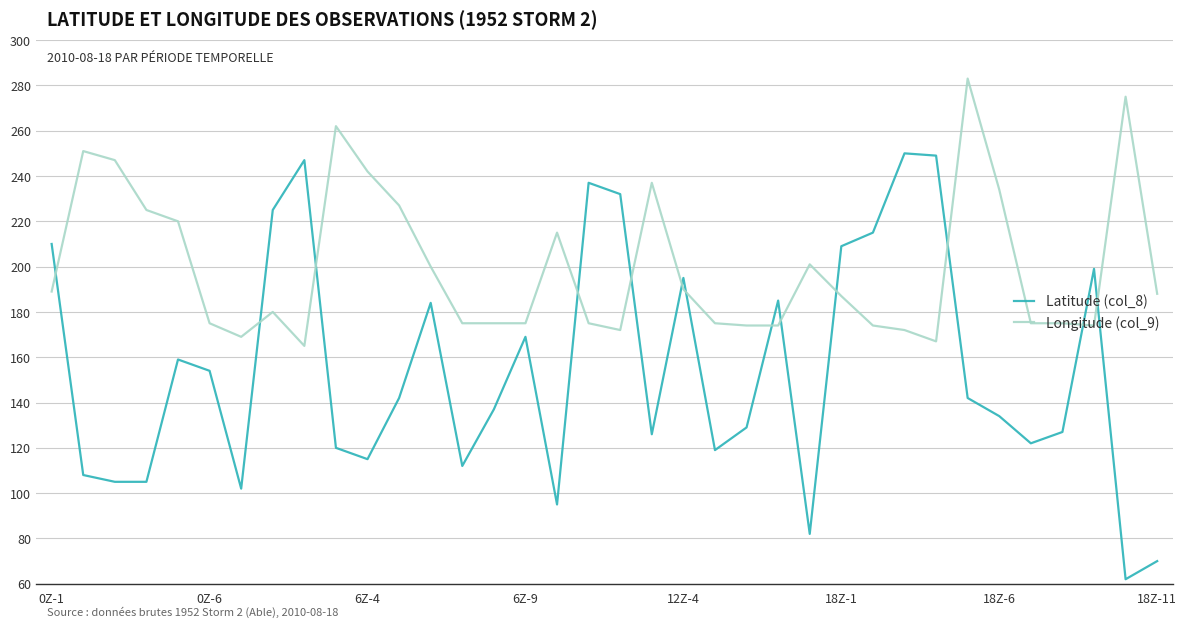

Is this an area chart (filled region under the line)?

No